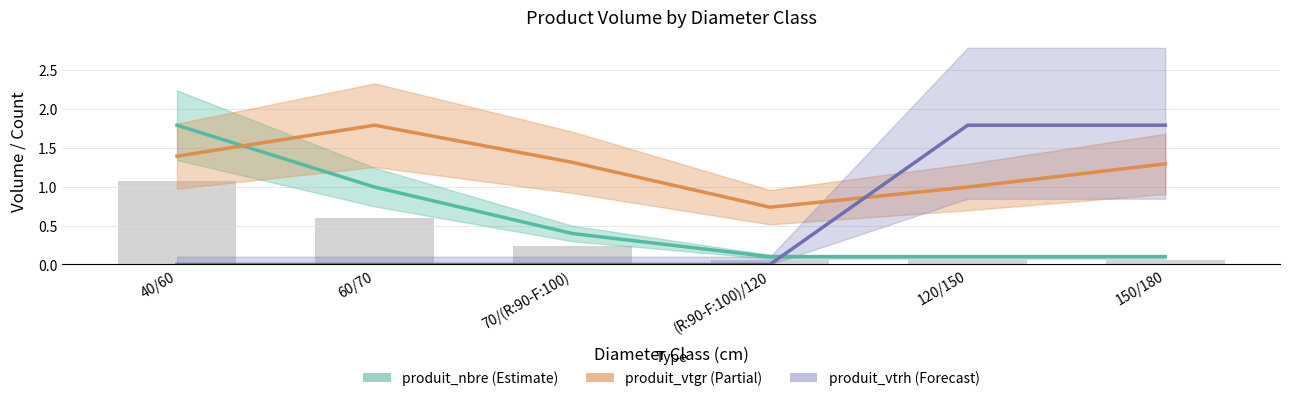

How many groups of bars are there?

6